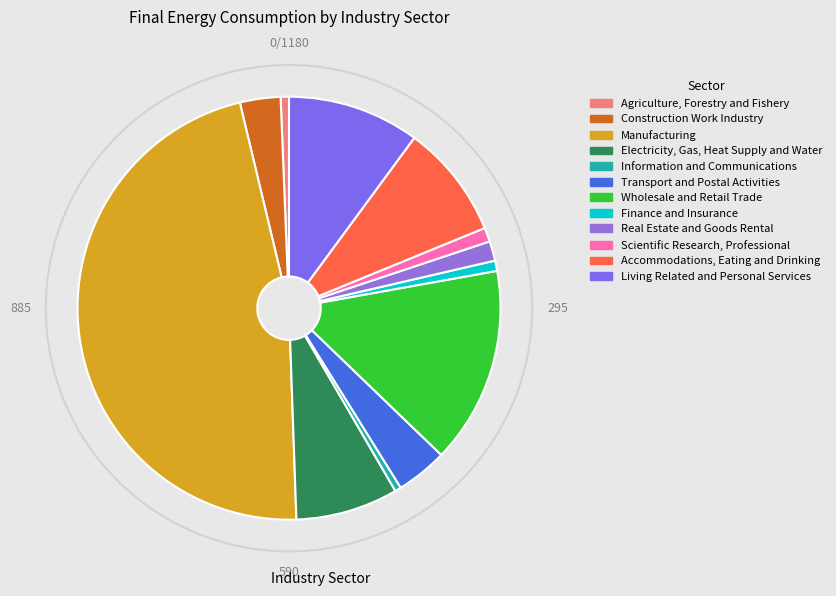

How many segments does this pie chart have?

12